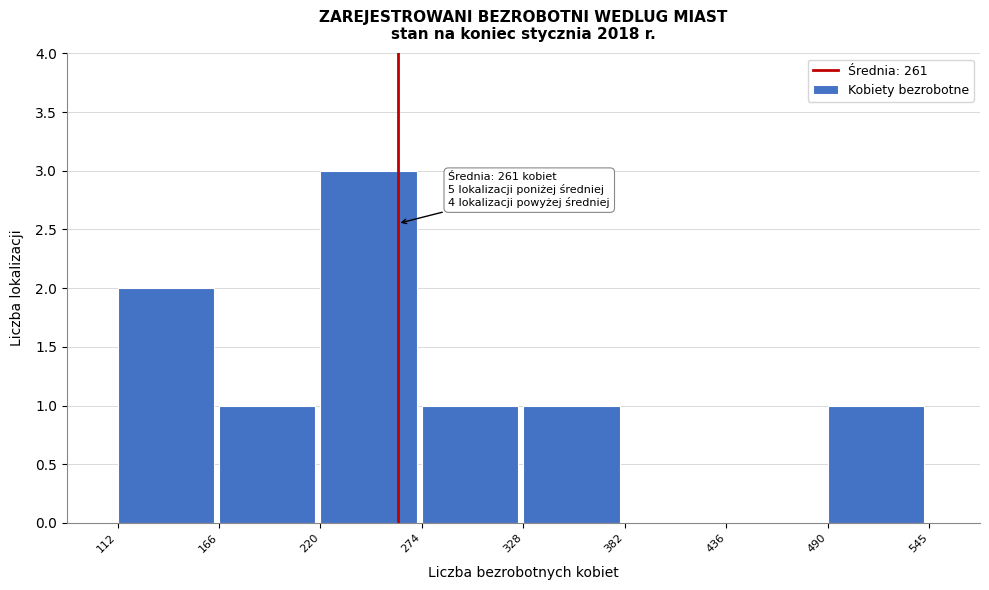

Over which range of the x-axis is the bar tallest?

220 to 274